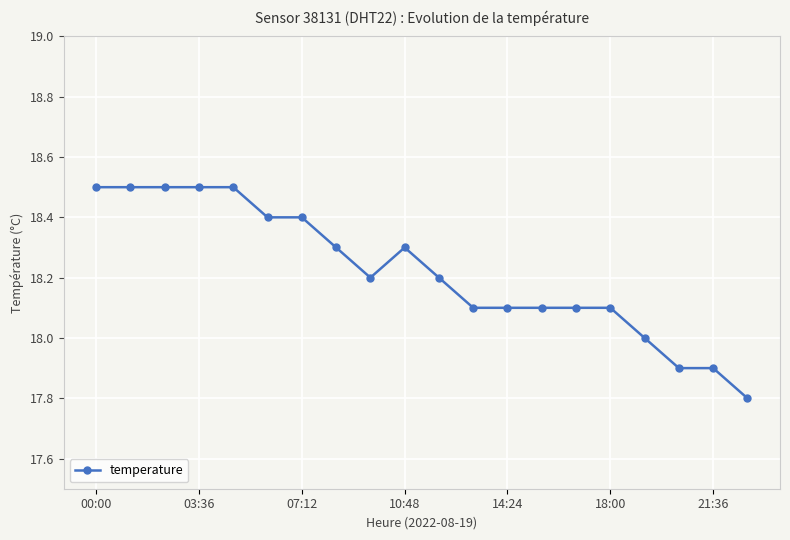

What is the smallest value displayed?

17.8